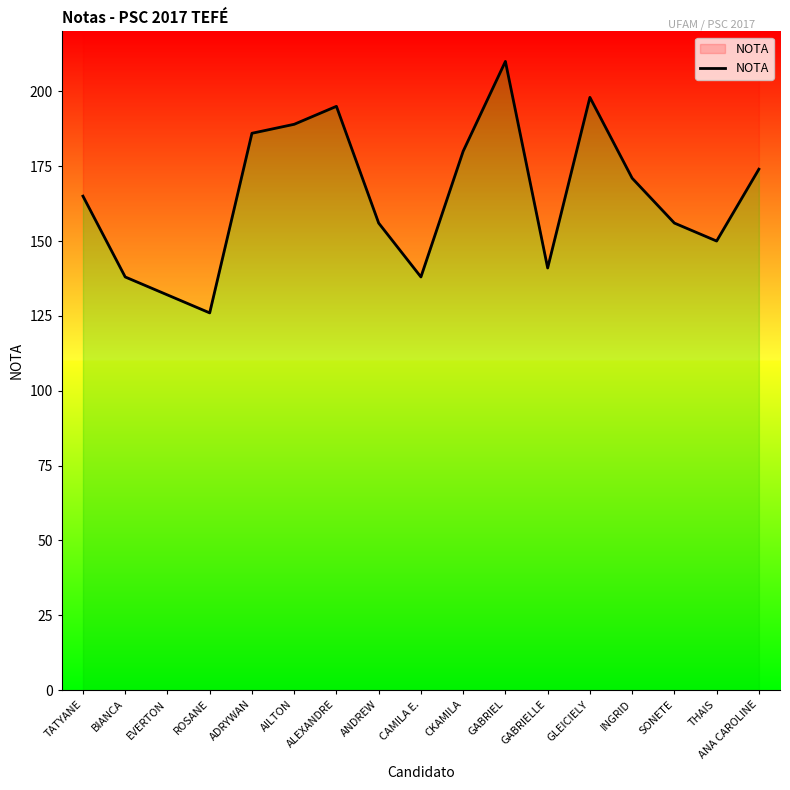

What is the approximate value at ROSANE, to the nearest 5?

125